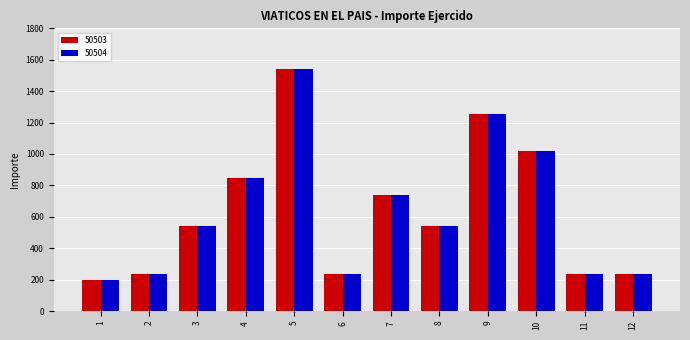

What is the greatest value displayed?

1544